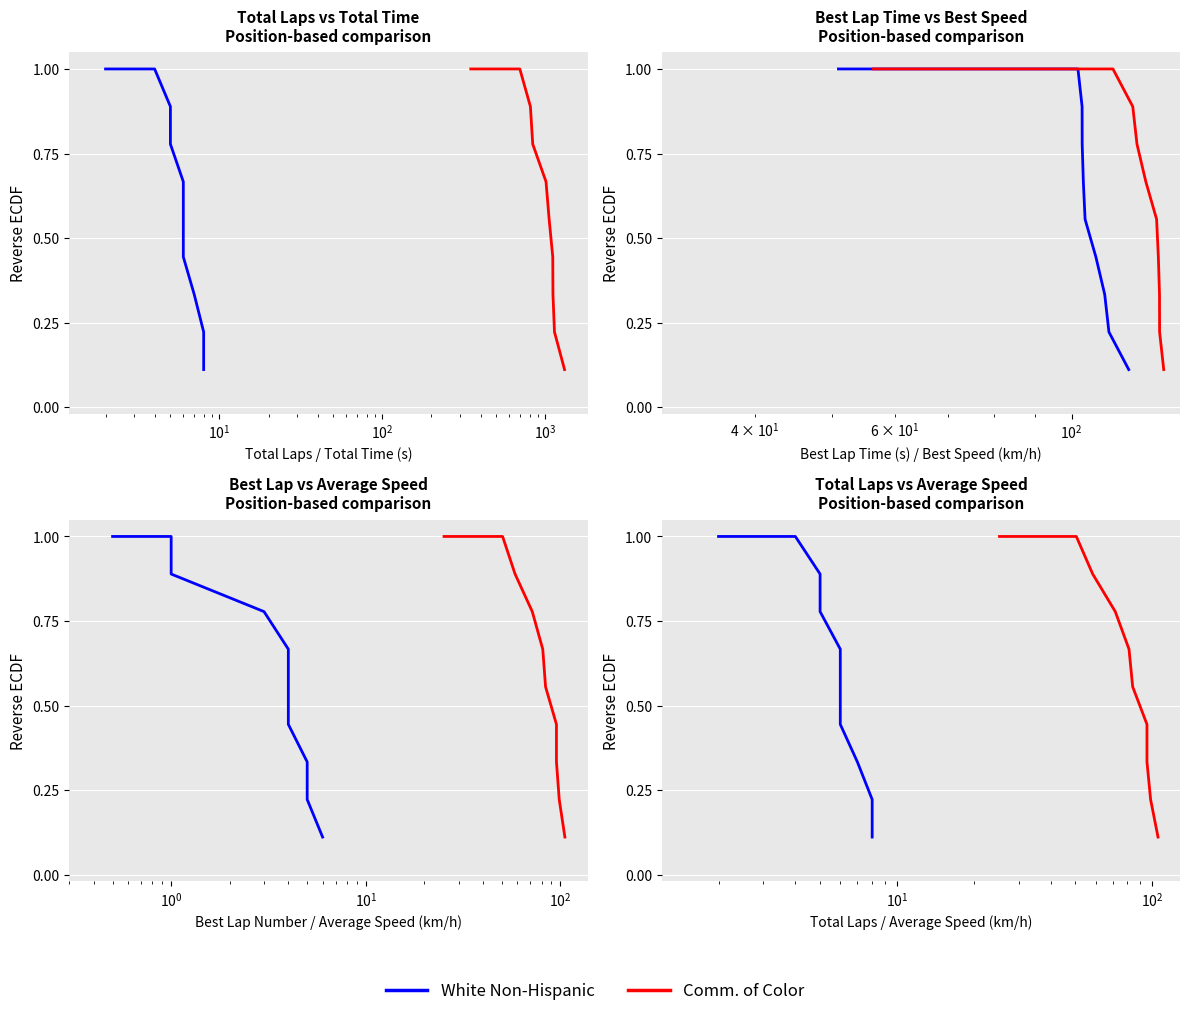

How many lines are shown in the chart?

2